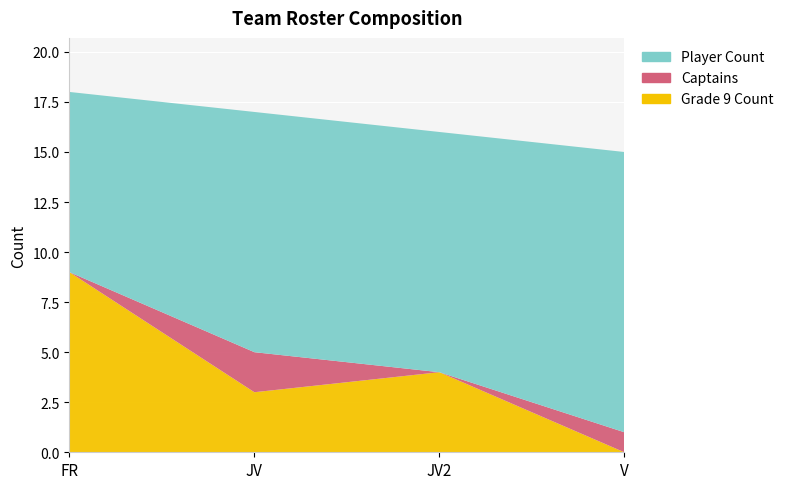

Reading left to right, transcribe all the data shown in this chart.

Player Count: 9	12	12	14
Captains: 0	2	0	1
Grade 9 Count: 9	3	4	0